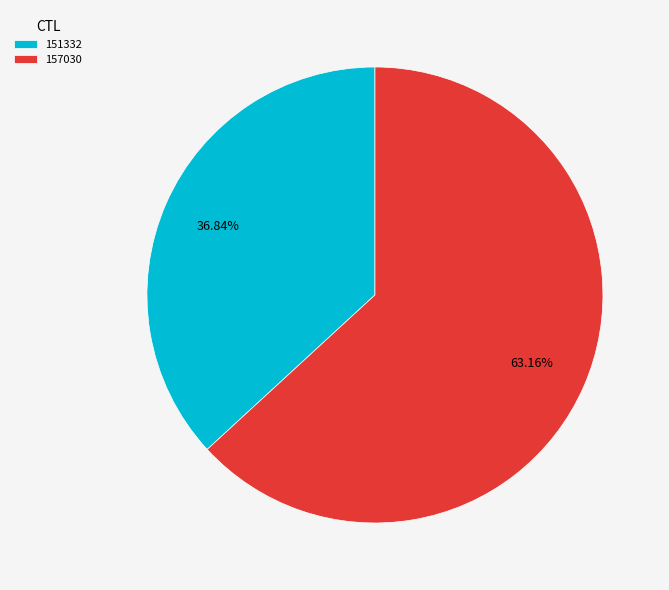

True or false: 157030 accounts for 63% of the total.

True